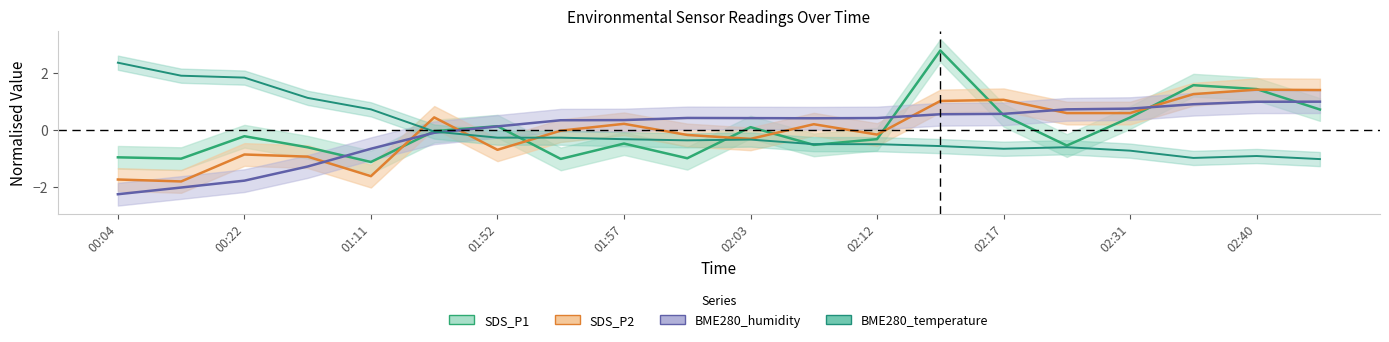

The BME280_humidity series shows -0.1 at 01:42. True or false?

False